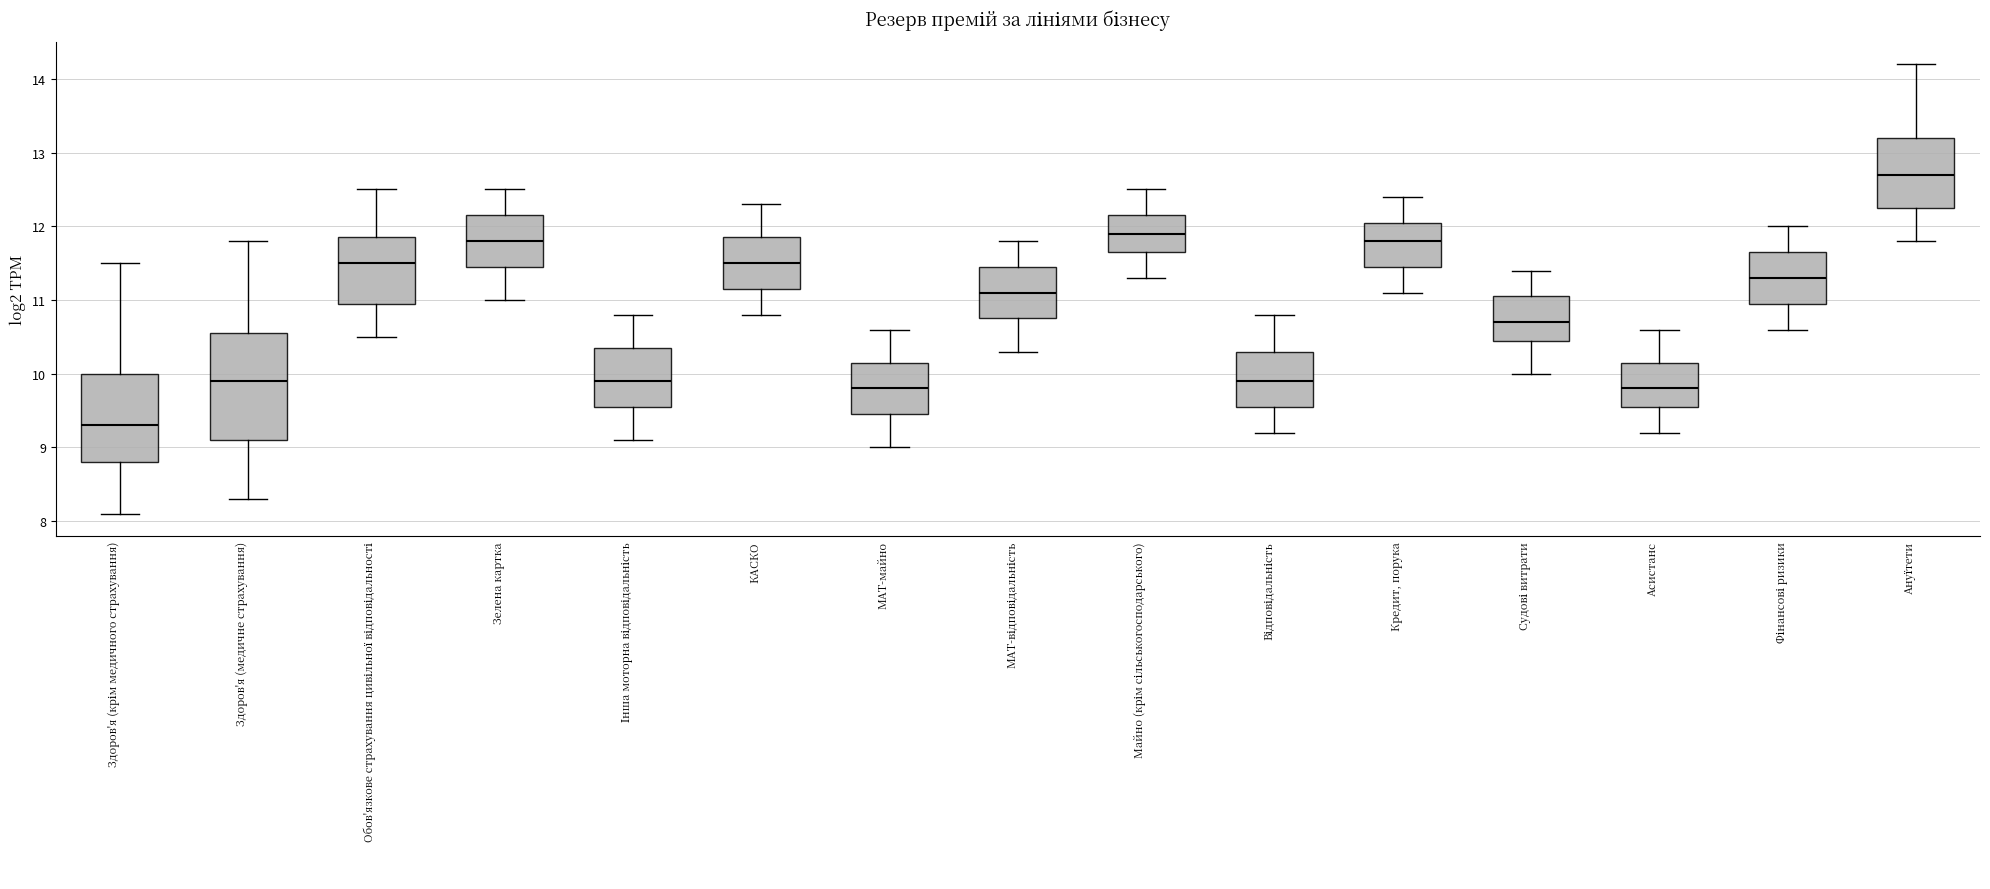

Where is the lower edge of the box for Здоров'я (медичне страхування) on the y-axis? The values are not printed on the chart, so give them approximately, as read against the axis.

9.1